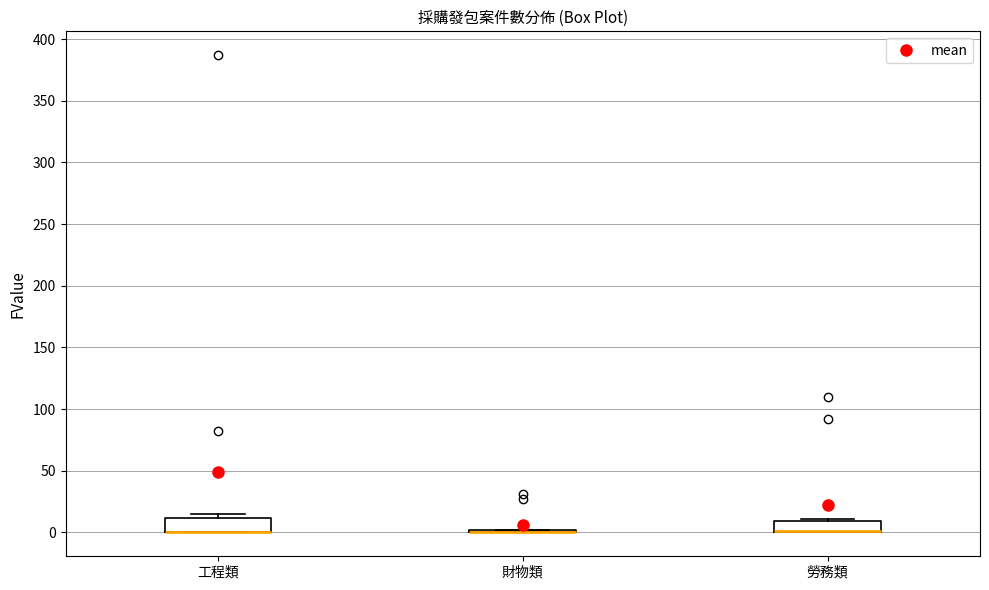

Reading left to right, transcribe this box plot: for each box, give where its median line is, the range the box spans, and where its two whiskers end, as read against the y-axis. The values are not printed on the chart, so give them approximately, as read against the axis.

工程類: median 0 (drawn on the box's lower edge), box 0 to 10, whiskers 0 to 15
財物類: box collapsed to a line at 0, whiskers 0 to 0
勞務類: median 0 (drawn on the box's lower edge), box 0 to 10, whiskers 0 to 10